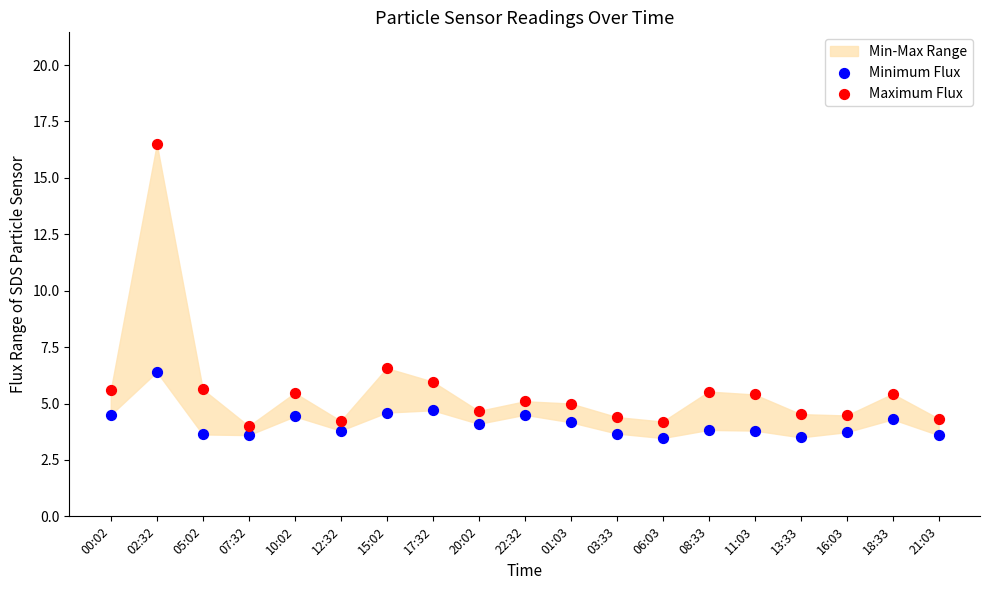

Which series contains the lowest Y value?

Minimum Flux